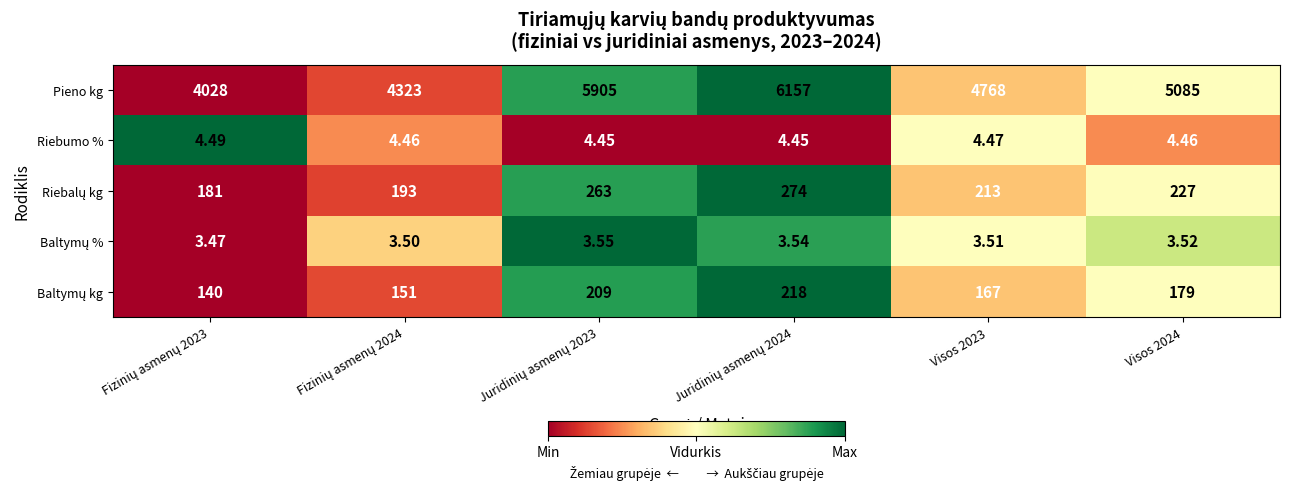

Which series has the largest total across all categories?

Pieno kg